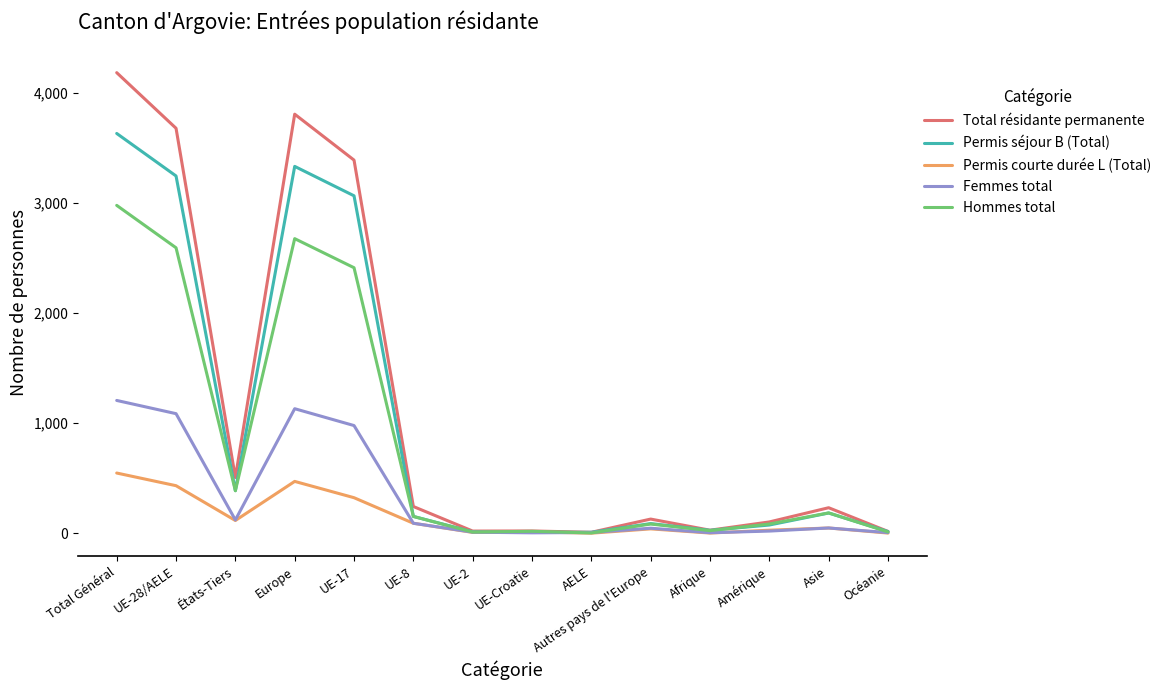

What is the difference between the highest and lowest values at AELE?

8